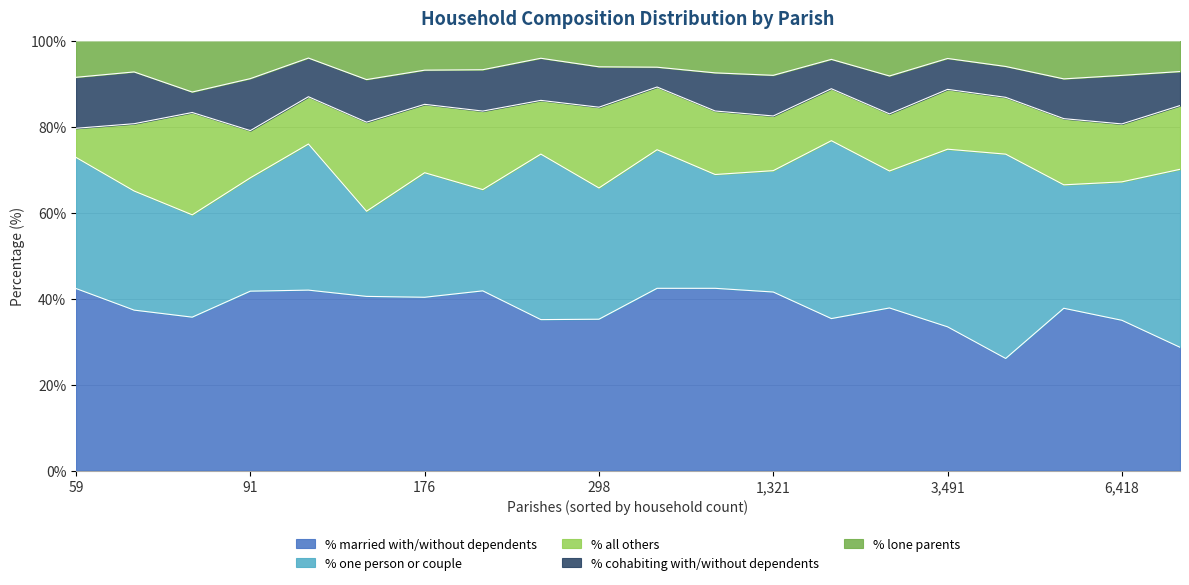

What is the minimum value for % married with/without dependents?

26.1